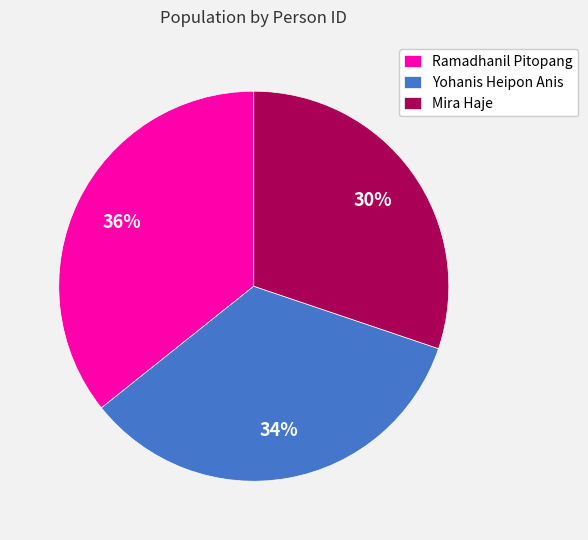

Which slice is the largest?

Ramadhanil Pitopang